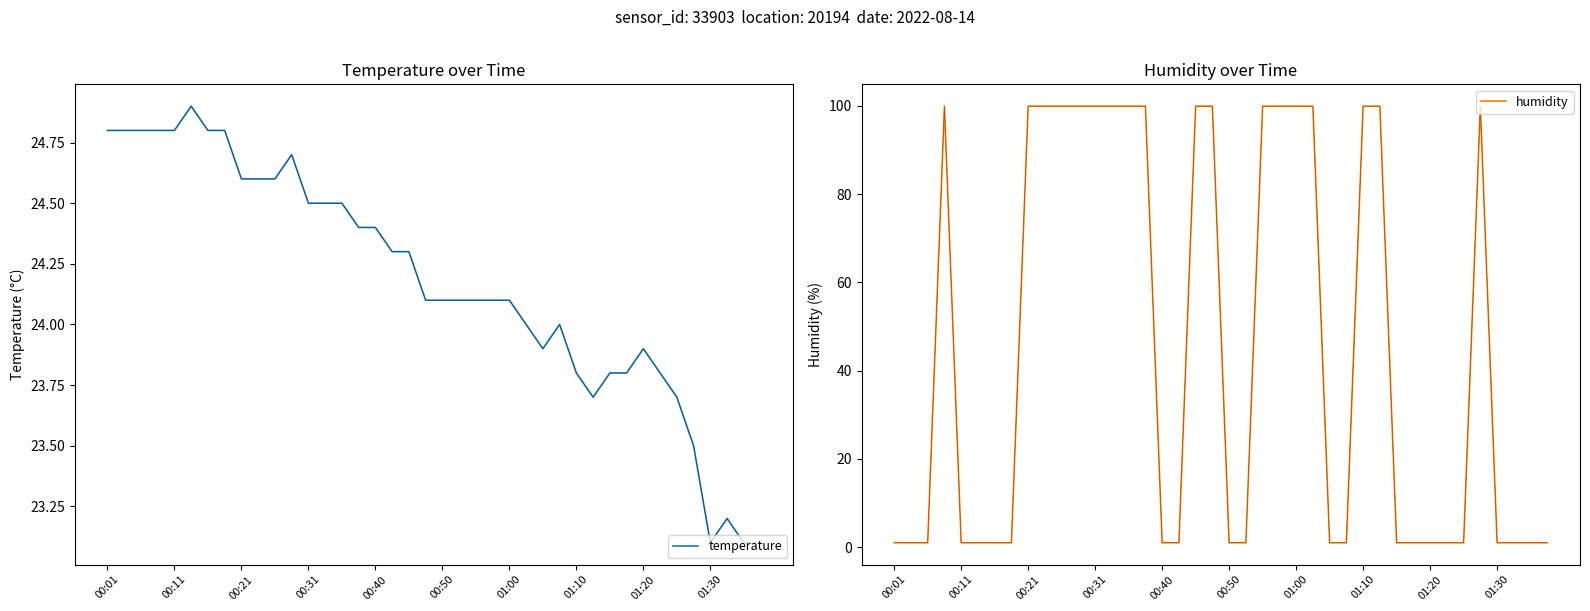

What position from the right is 27?

13